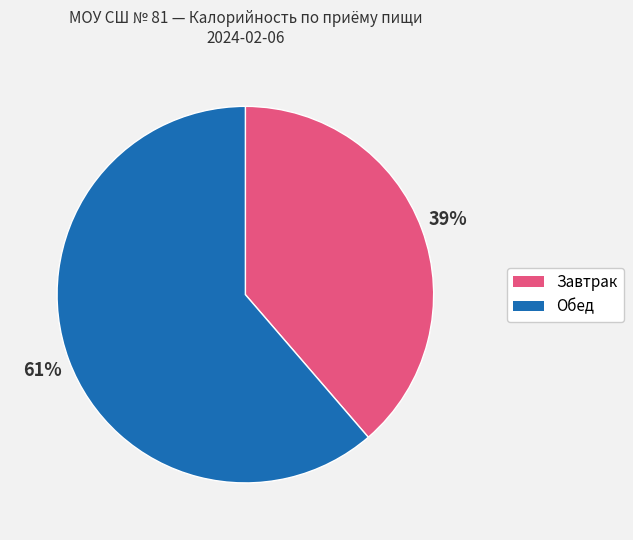

To the nearest percent, what is the average slice percentage?

50%